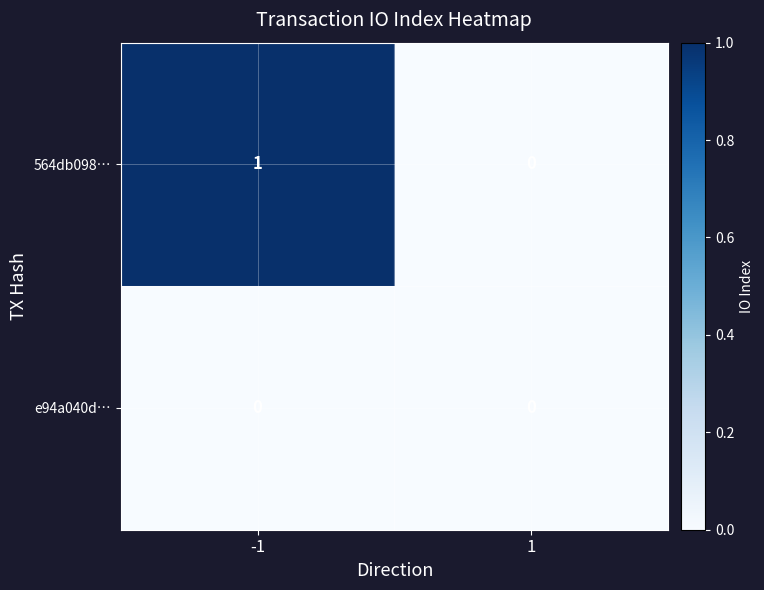

The value of e94a040d… at 1 is 0. True or false?

True